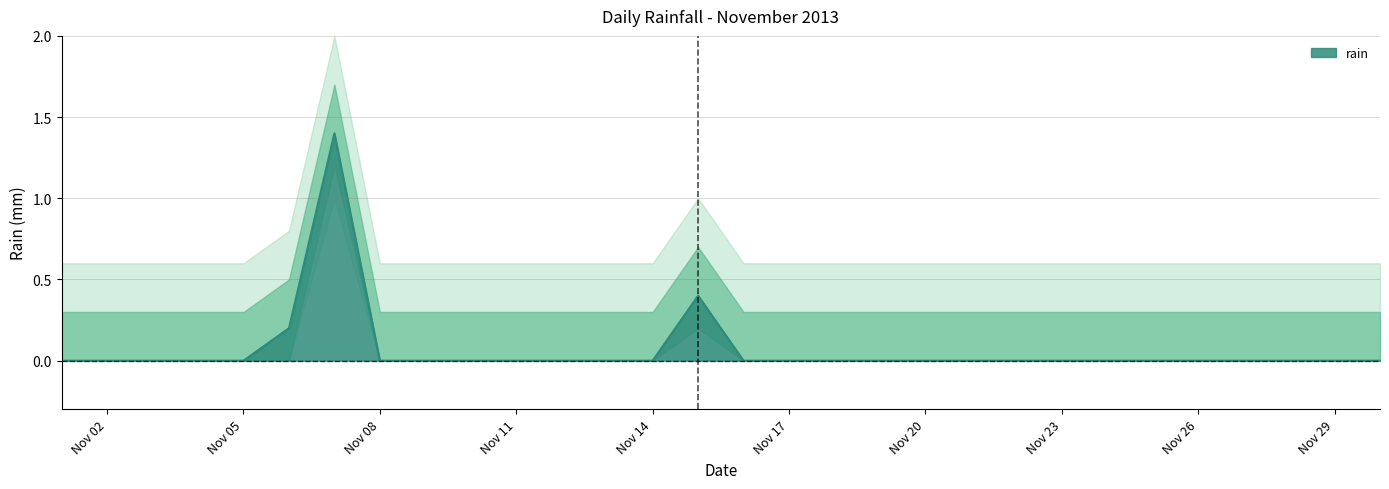

True or false: the data has more than 0 interior local peaks.

True